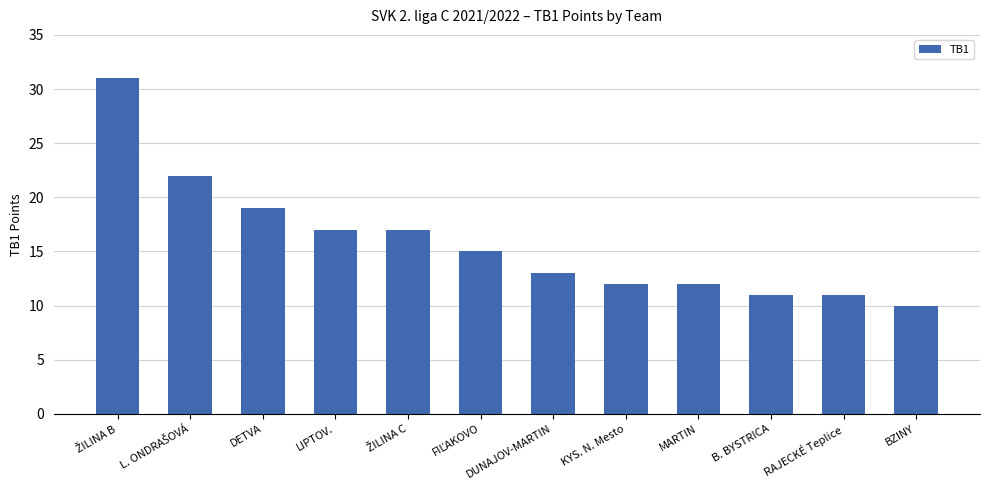

What is the maximum value shown in the chart?

31